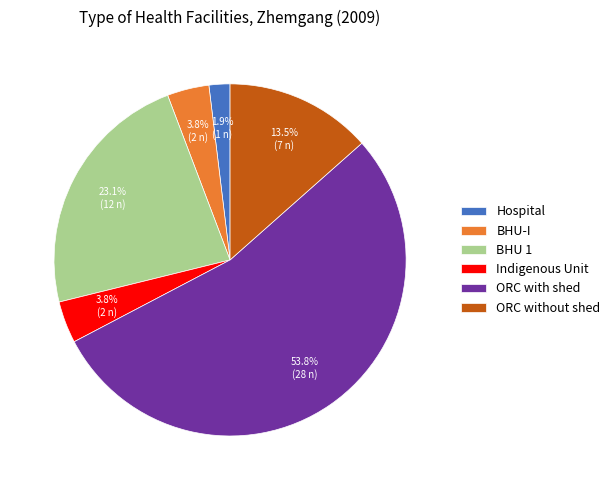

To the nearest percent, what is the average slice percentage?

17%